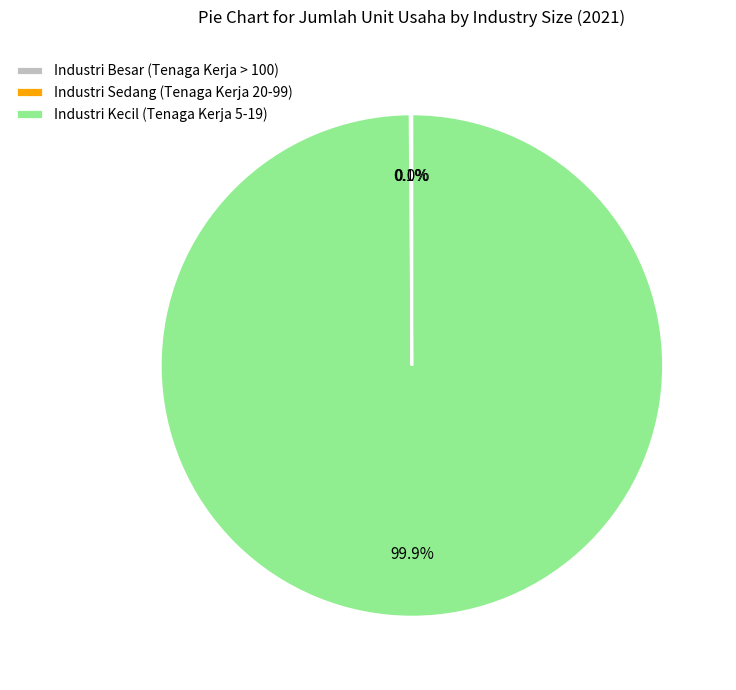

To the nearest percent, what is the difference between the largest and smallest slice percentages?

100%